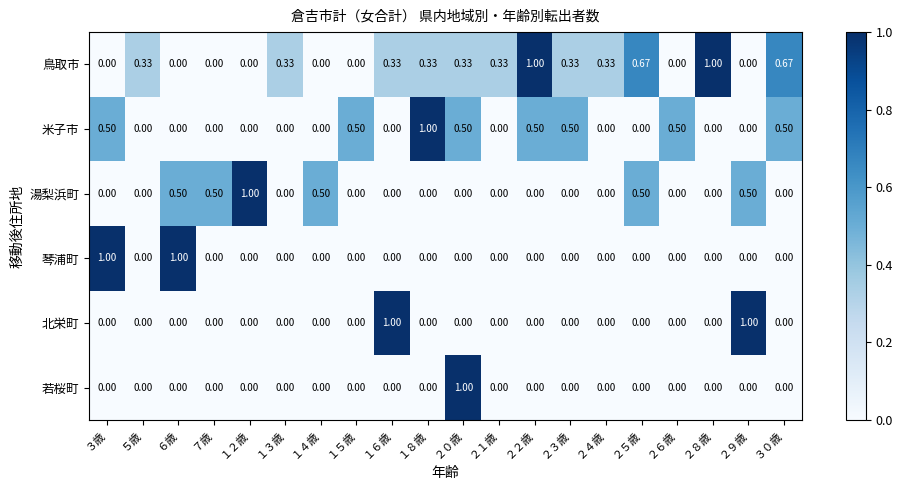

How many values in 鳥取市 are above zero?

12